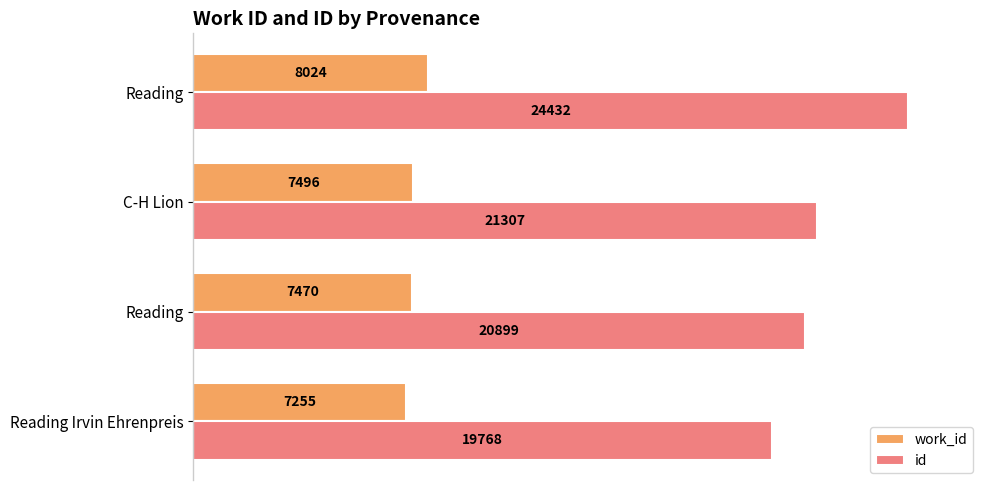

What are all the series names shown in the legend?

work_id, id